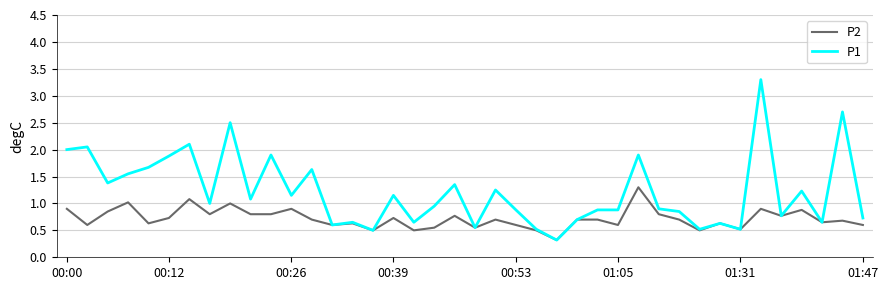

Which series has the largest total across all categories?

P1